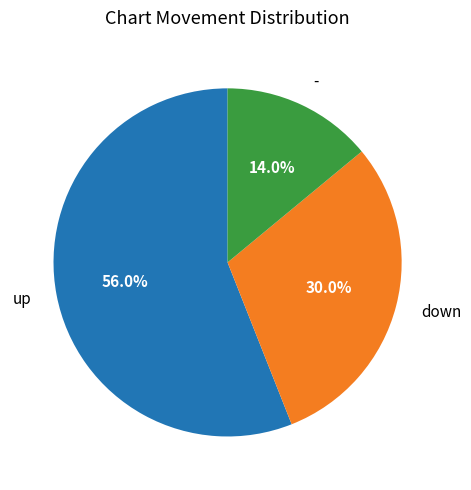

To the nearest percent, what is the average slice percentage?

33%